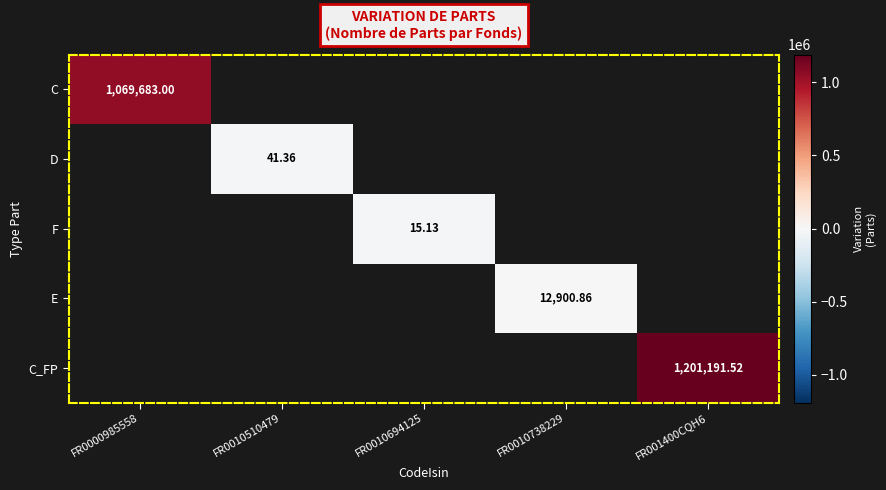

At how many categories does at least one series exceed 314110?

2